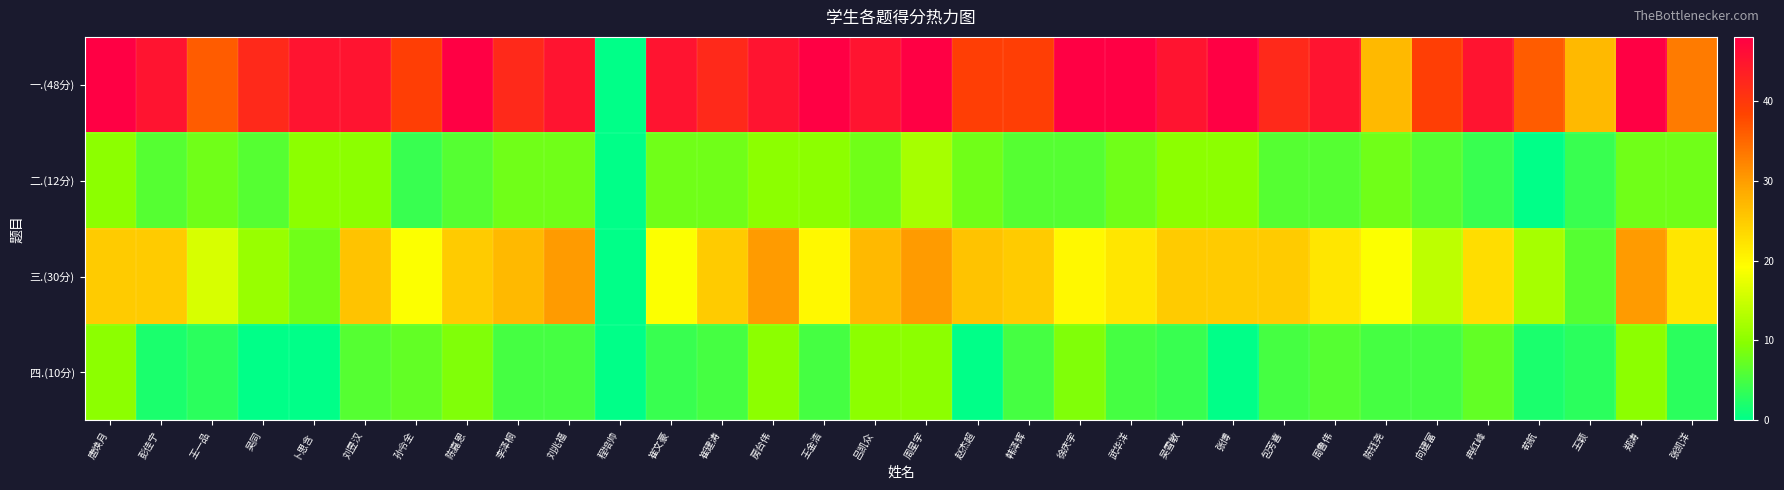

Count the number of categories in the chart.

32